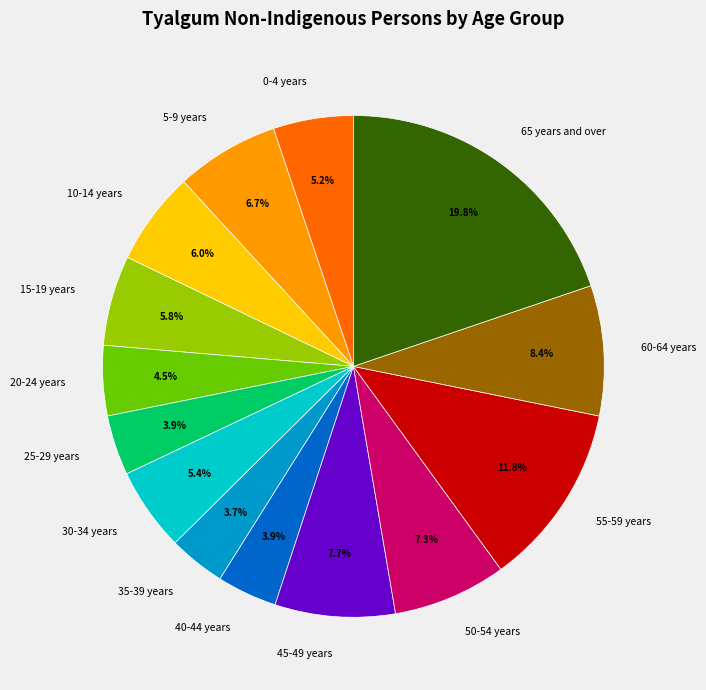

To the nearest percent, what portion does 65 years and over represent?

20%